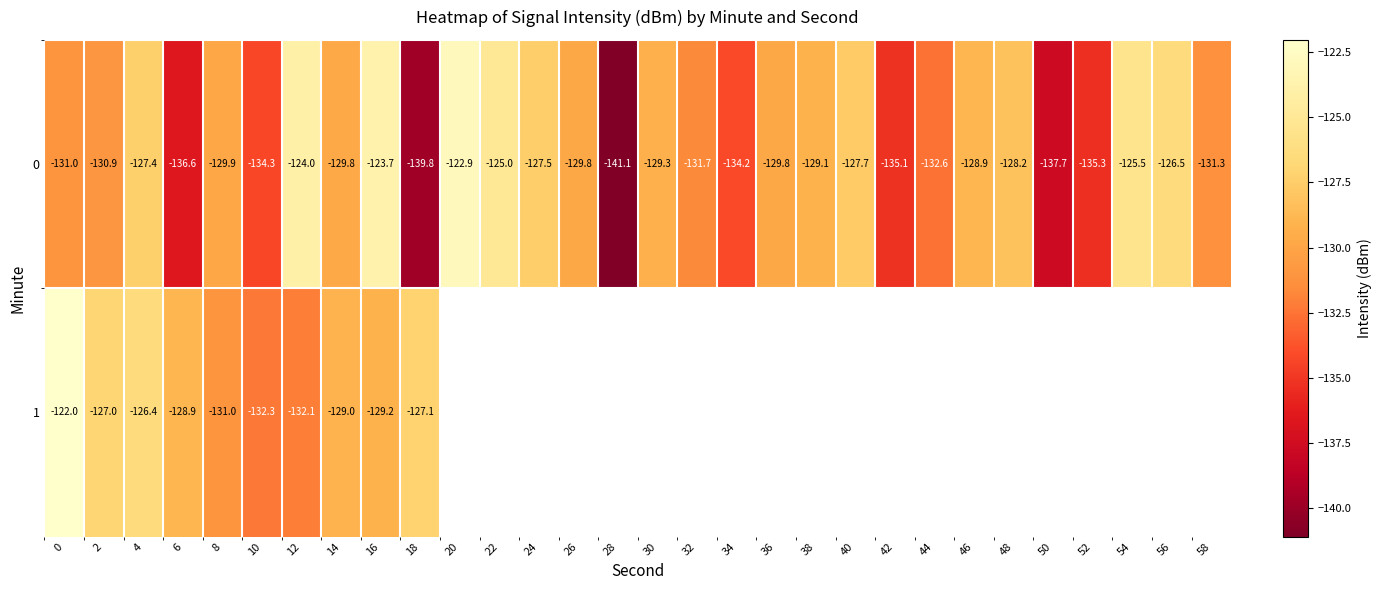

At which label is 1 closest to -127?

2